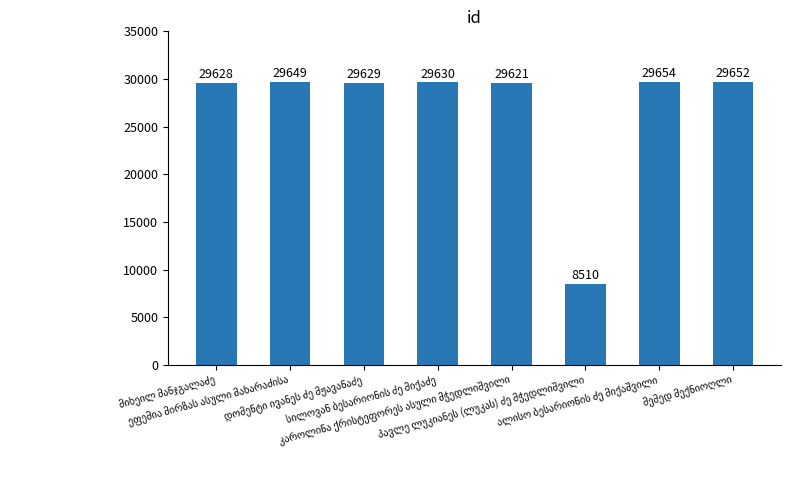

What is the sum of all values?

215973